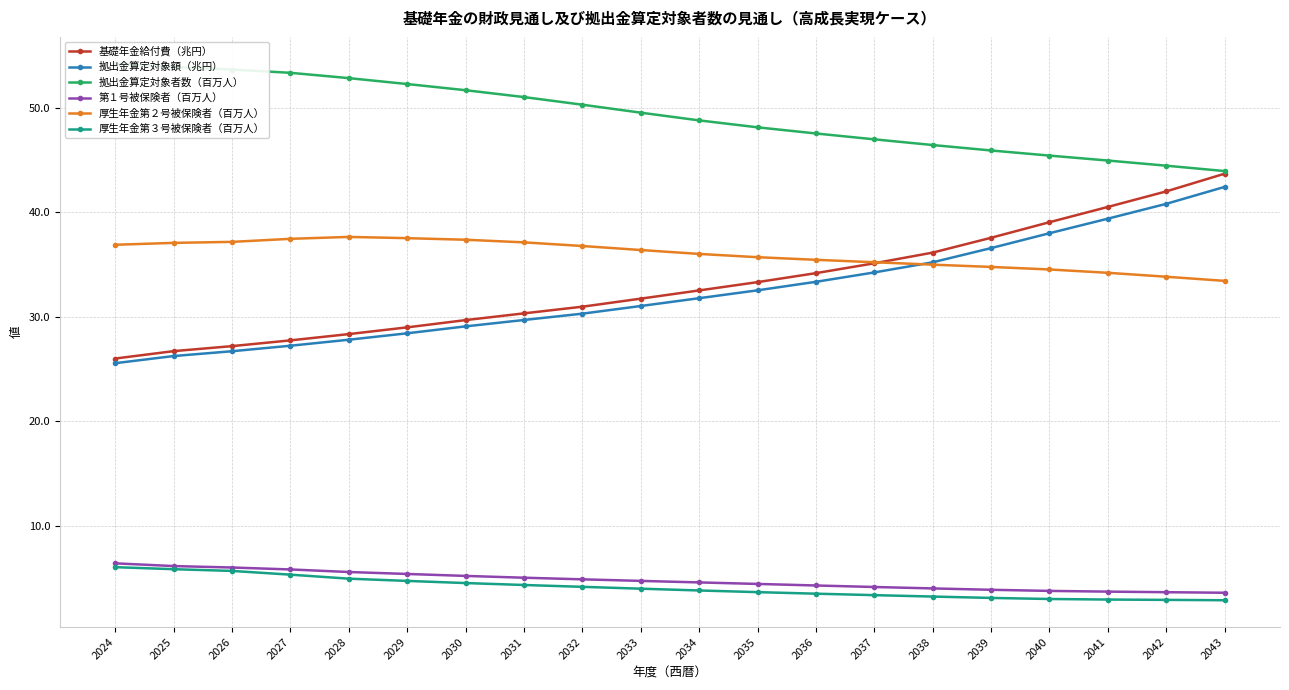

The value of 厚生年金第２号被保険者（百万人） at 2037 is 35.2. True or false?

True